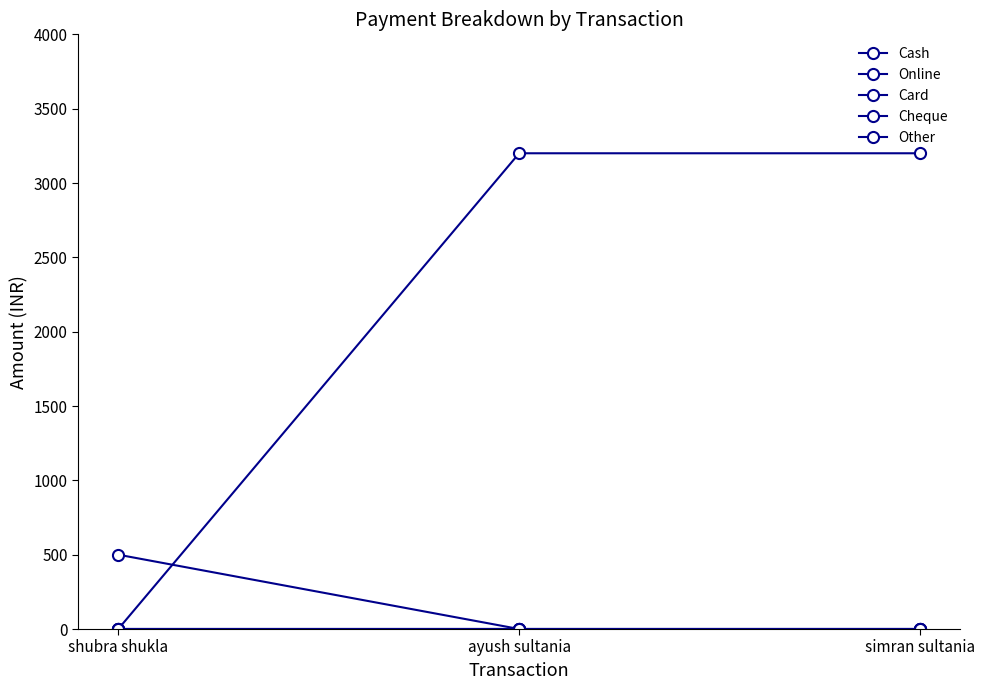

Which series changed the most between shubra shukla and simran sultania?

Cash